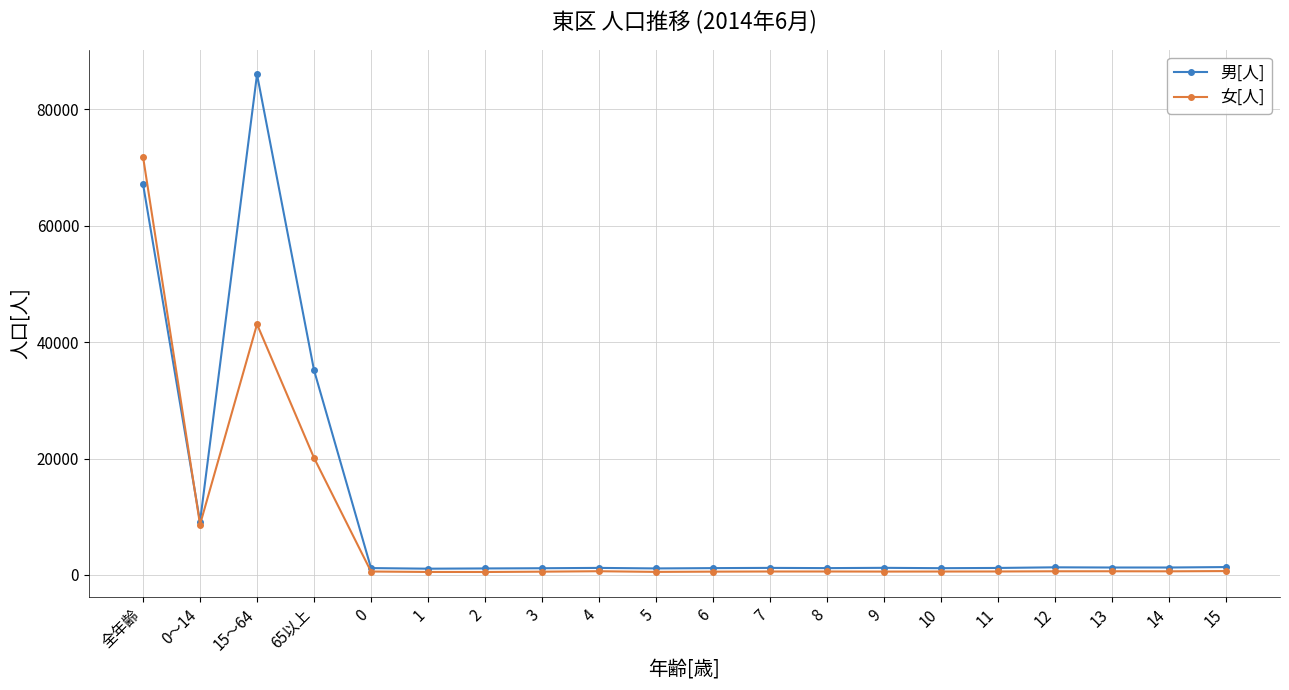

Which series has the largest total across all categories?

男[人]